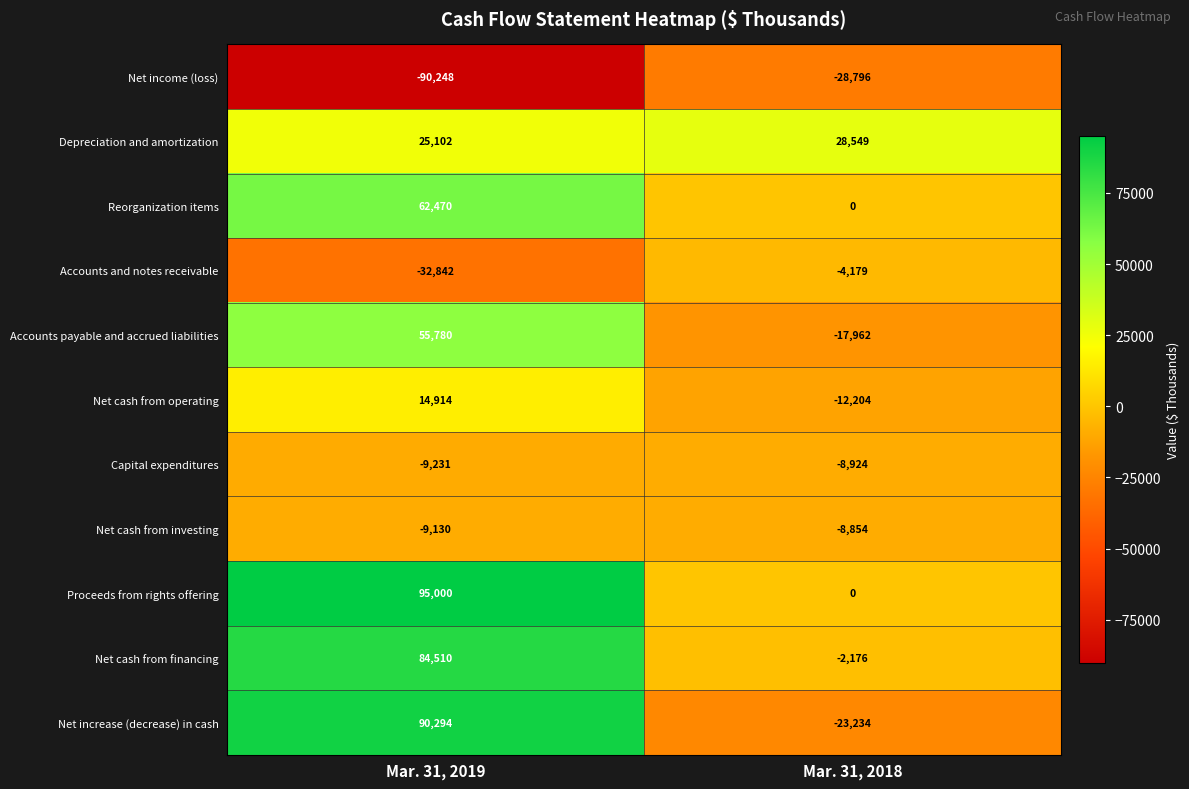

Rank the categories by Net cash from operating value from highest to lowest.

Mar. 31, 2019, Mar. 31, 2018